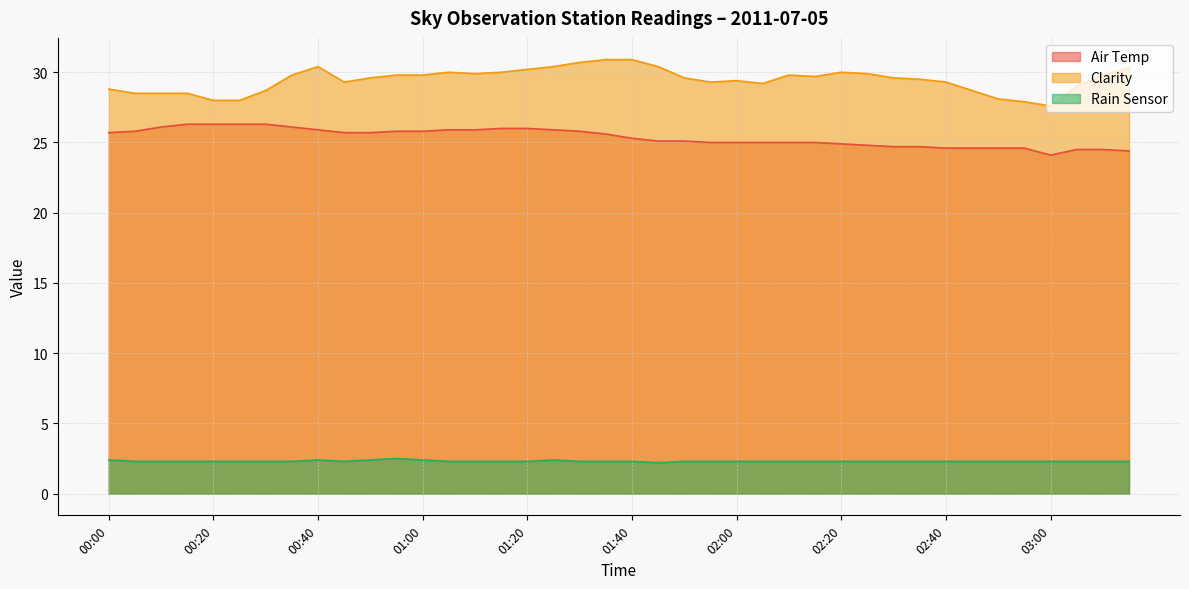

True or false: Rain Sensor has a value of 2.3 at 03:05.

True